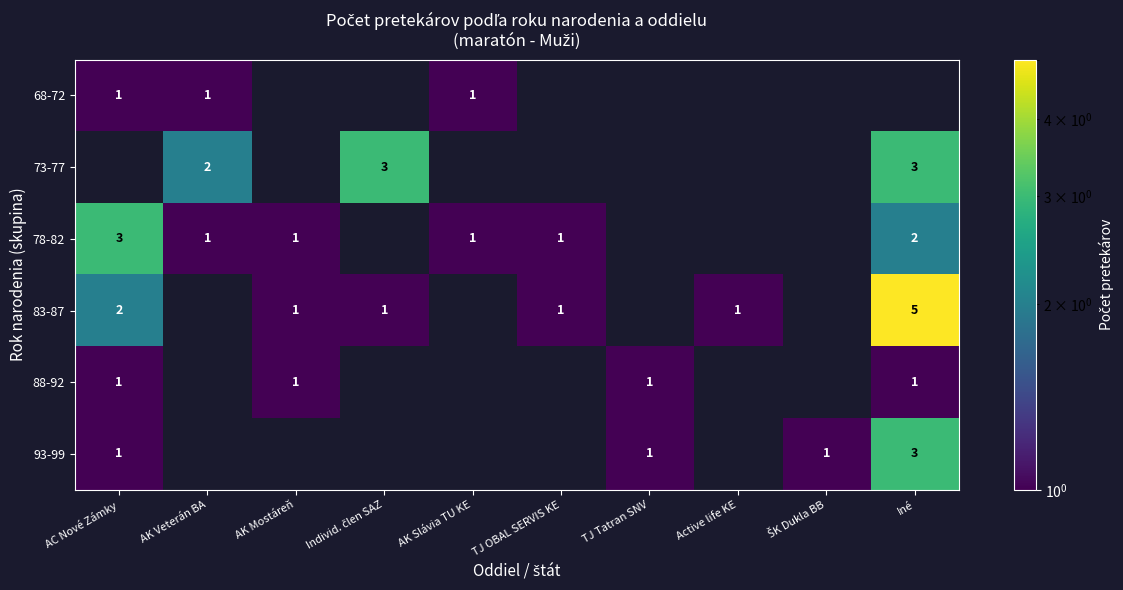

The 88-92 series shows 1 at Iné. True or false?

True